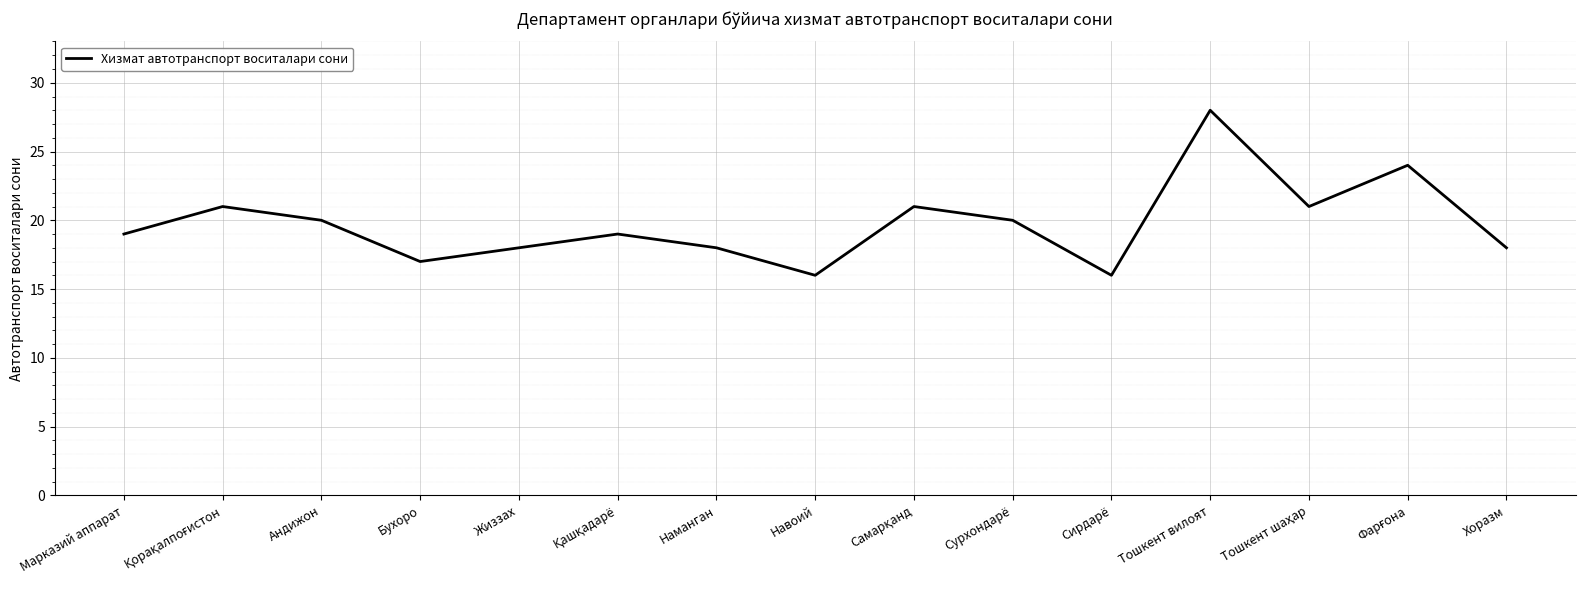

What is the difference between the maximum and minimum values?

12